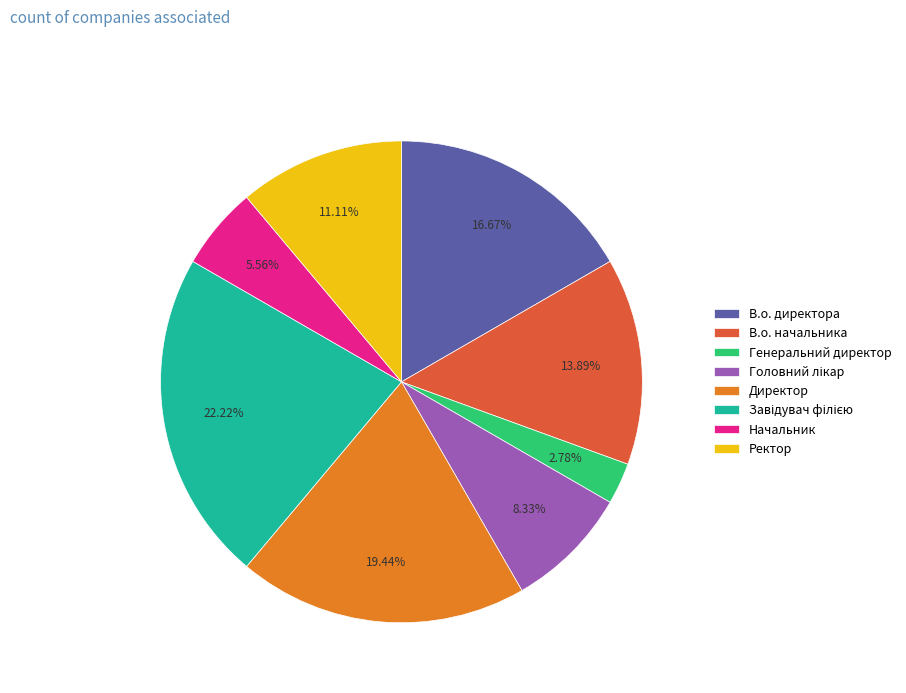

Count the number of slices in the pie.

8